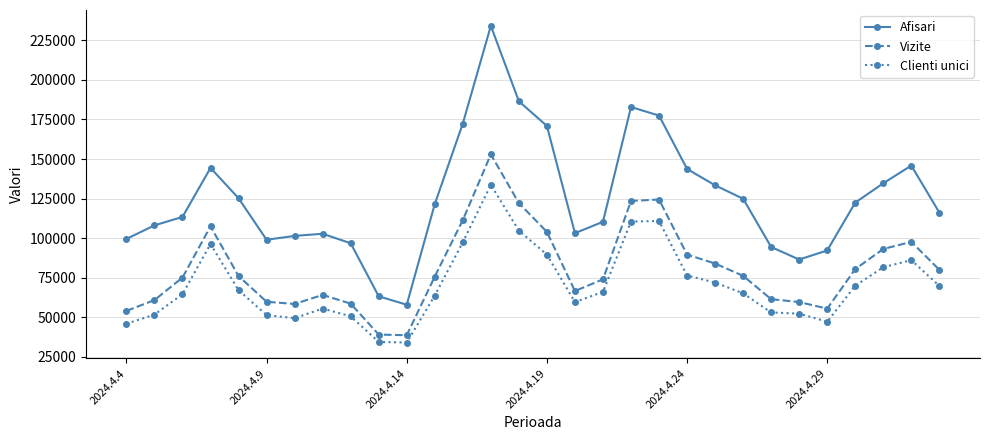

What are all the series names shown in the legend?

Afisari, Vizite, Clienti unici